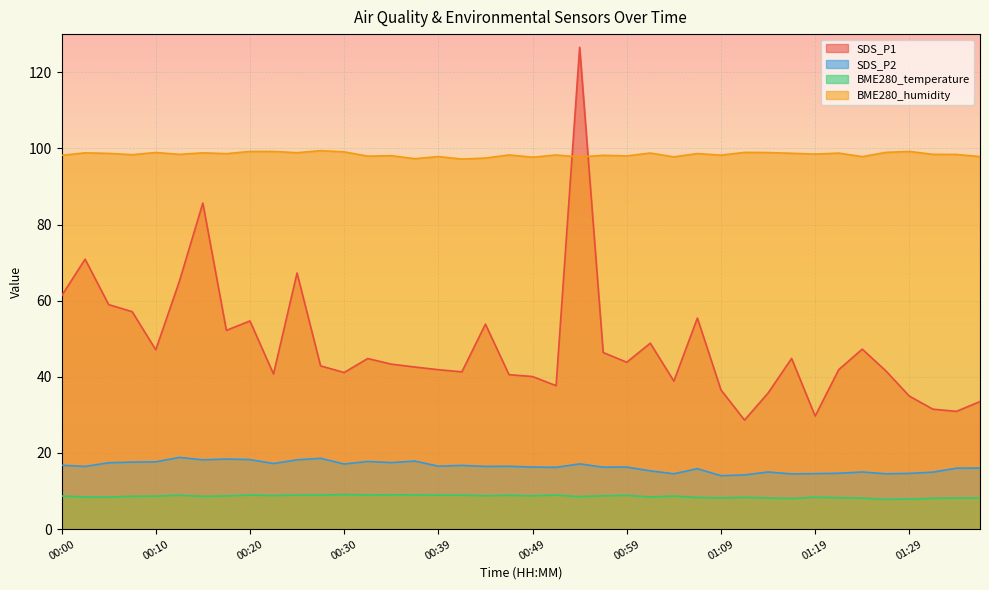

At how many categories does at least one series exceed 66?

40